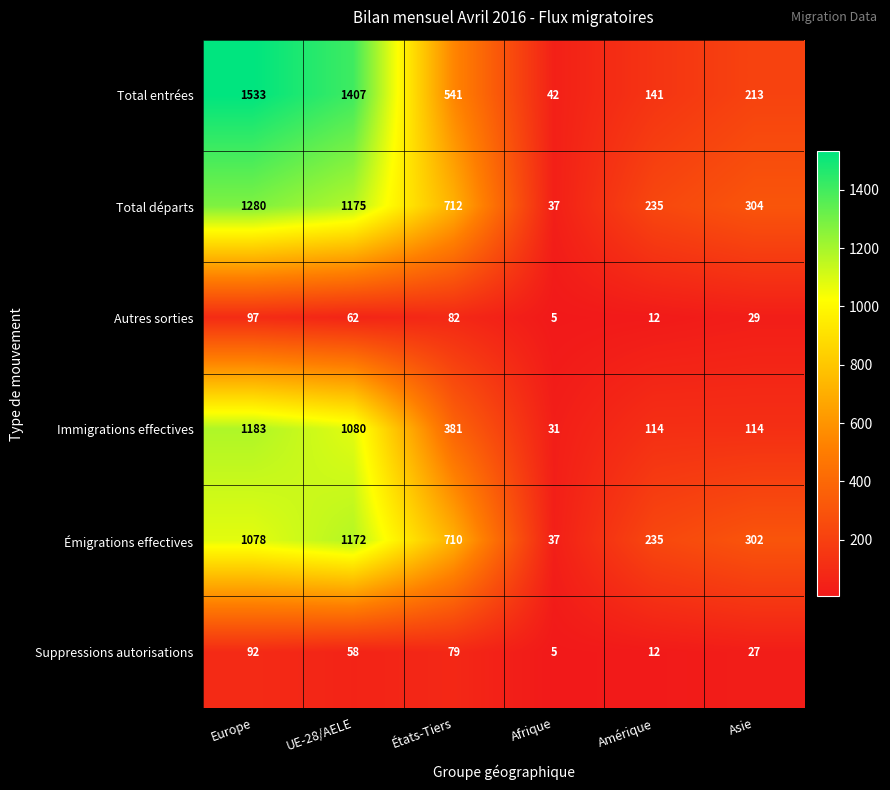

What is the spread (max minus min) of values at UE-28/AELE?

1349